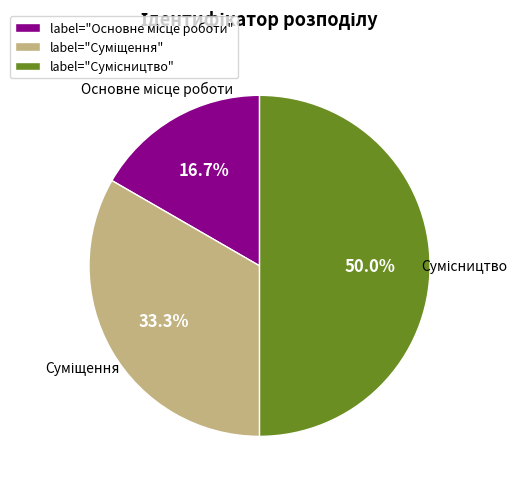

Does Сумісництво represent more than half of the total?

No